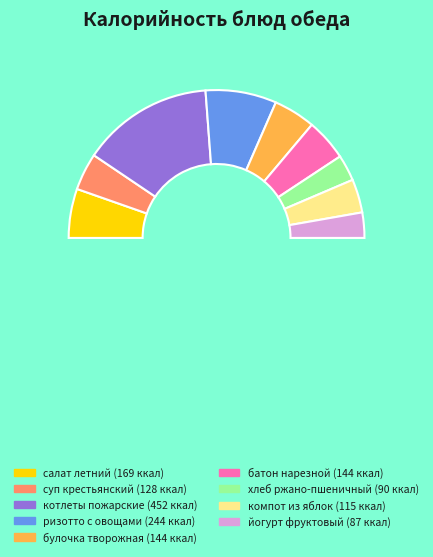

Which slice is the smallest?

йогурт фруктовый 2.5%